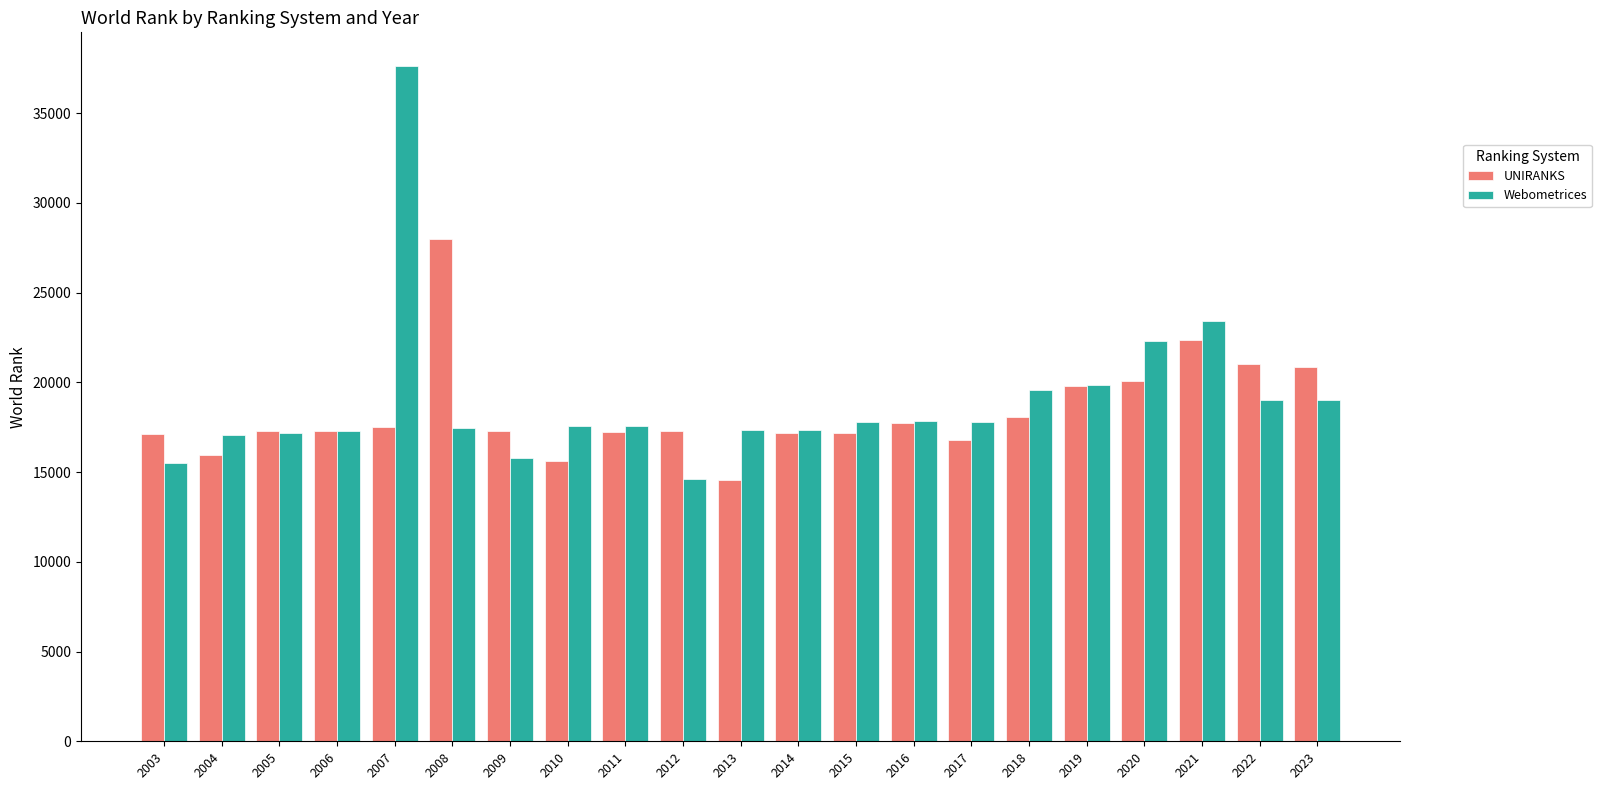

Rank the series at 2010 from lowest to highest value.

UNIRANKS, Webometrices